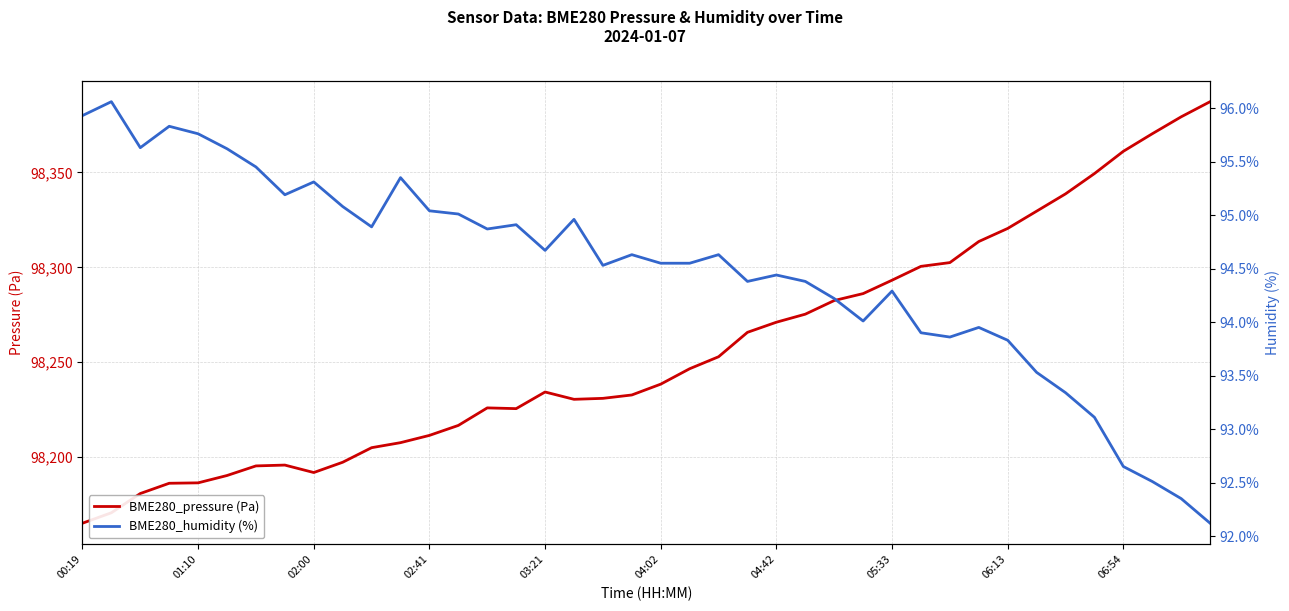

List the series in order of their peak value, highest first.

BME280_pressure (Pa), BME280_humidity (%)